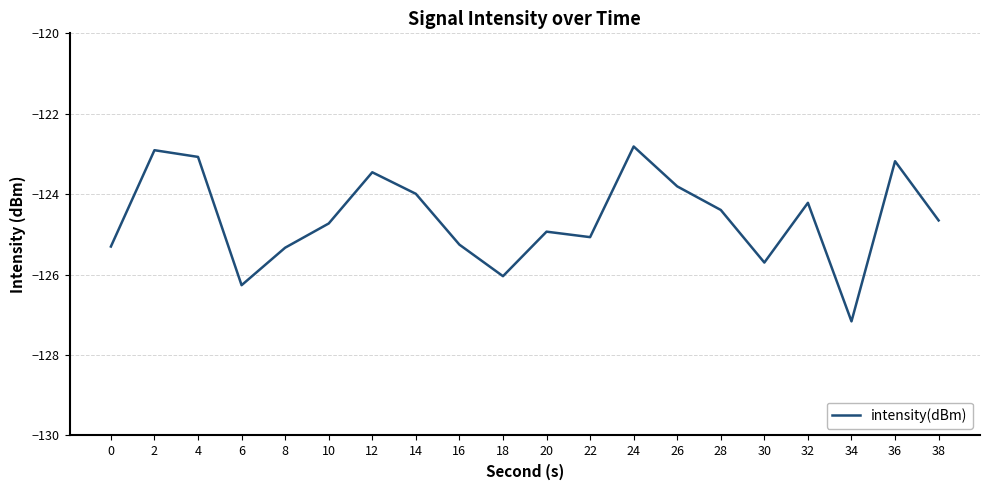

Where is the data nearest to the value -124?

14